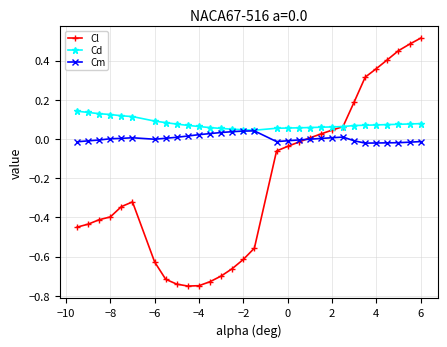

Which series has the largest total across all categories?

Cd